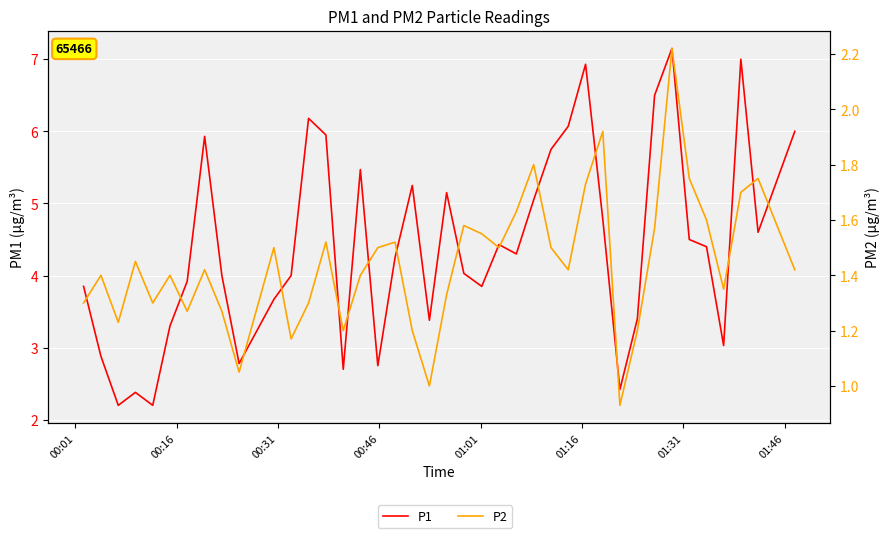

Reading left to right, extract all data points from this chart.

P1: 3.9	2.9	2.2	2.4	2.2	3.3	3.9	5.9	4.0	2.8	3.7	4.0	6.2	6.0	2.7	5.5	2.8	4.2	5.2	3.4	5.2	4.0	3.9	4.4	4.3	5.0	5.8	6.1	6.9	4.8	2.4	3.4	6.5	7.2	4.5	4.4	3.0	7.0	4.6	6.0
P2: 1.3	1.4	1.2	1.4	1.3	1.4	1.3	1.4	1.3	1.1	1.5	1.2	1.3	1.5	1.2	1.4	1.5	1.5	1.2	1.0	1.3	1.6	1.6	1.5	1.6	1.8	1.5	1.4	1.7	1.9	0.9	1.2	1.6	2.2	1.8	1.6	1.4	1.7	1.8	1.4